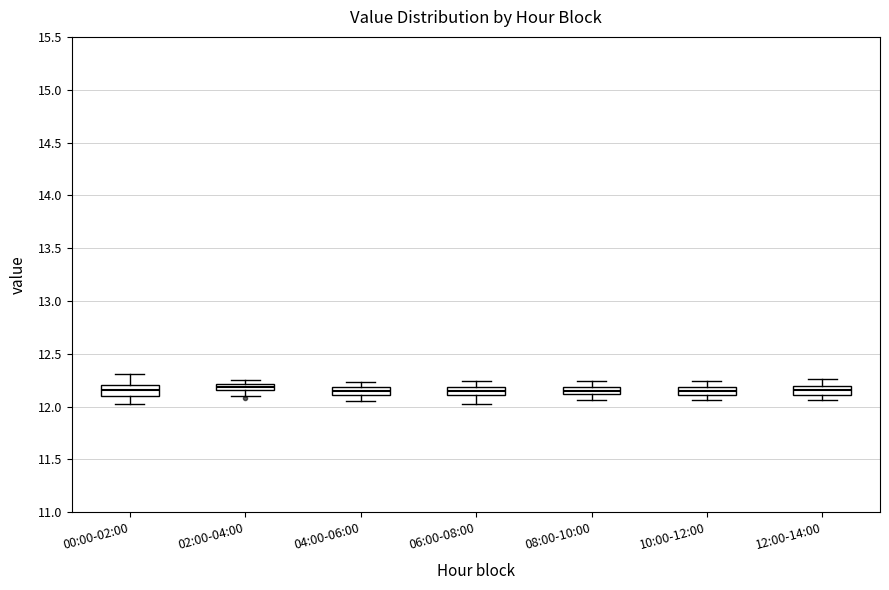

Where does the upper whisker of the box for 12:00-14:00 end on the y-axis? The values are not printed on the chart, so give them approximately, as read against the axis.

12.25